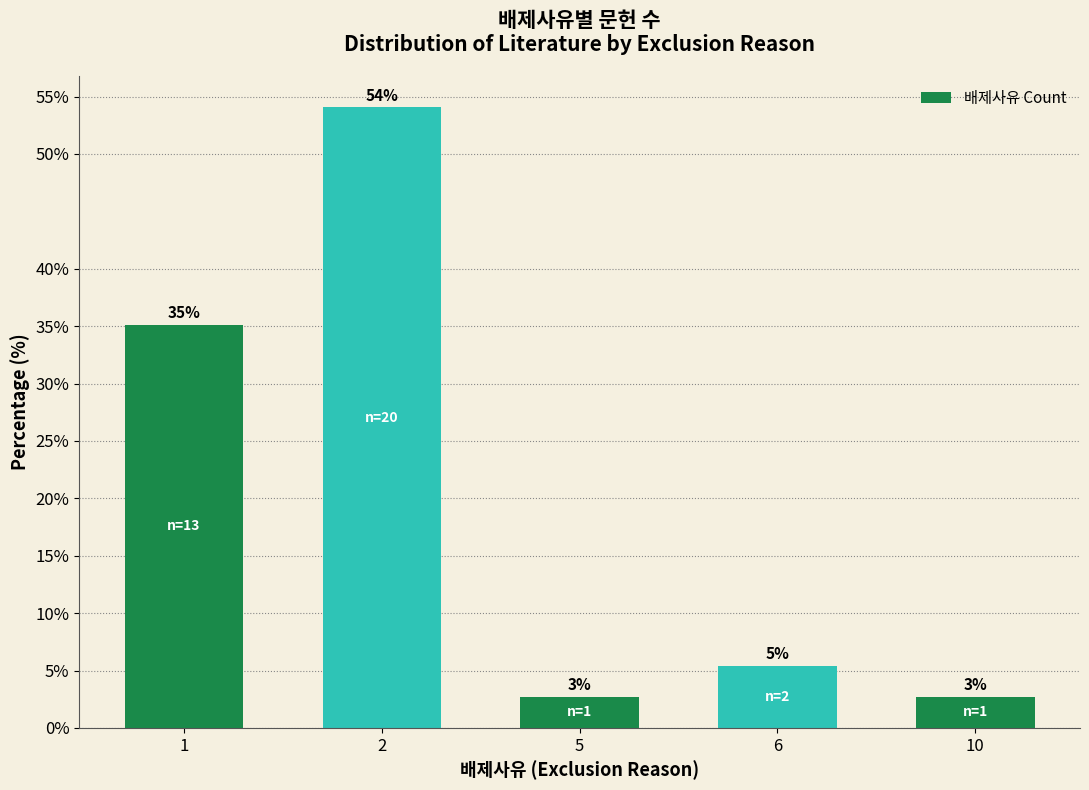

What is the approximate value at 2?

54.1